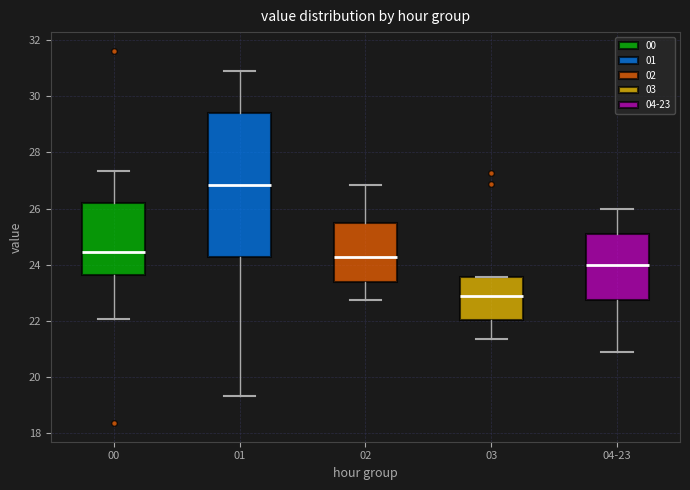

Which box is the tallest, from its lower edge to its upper edge?

01